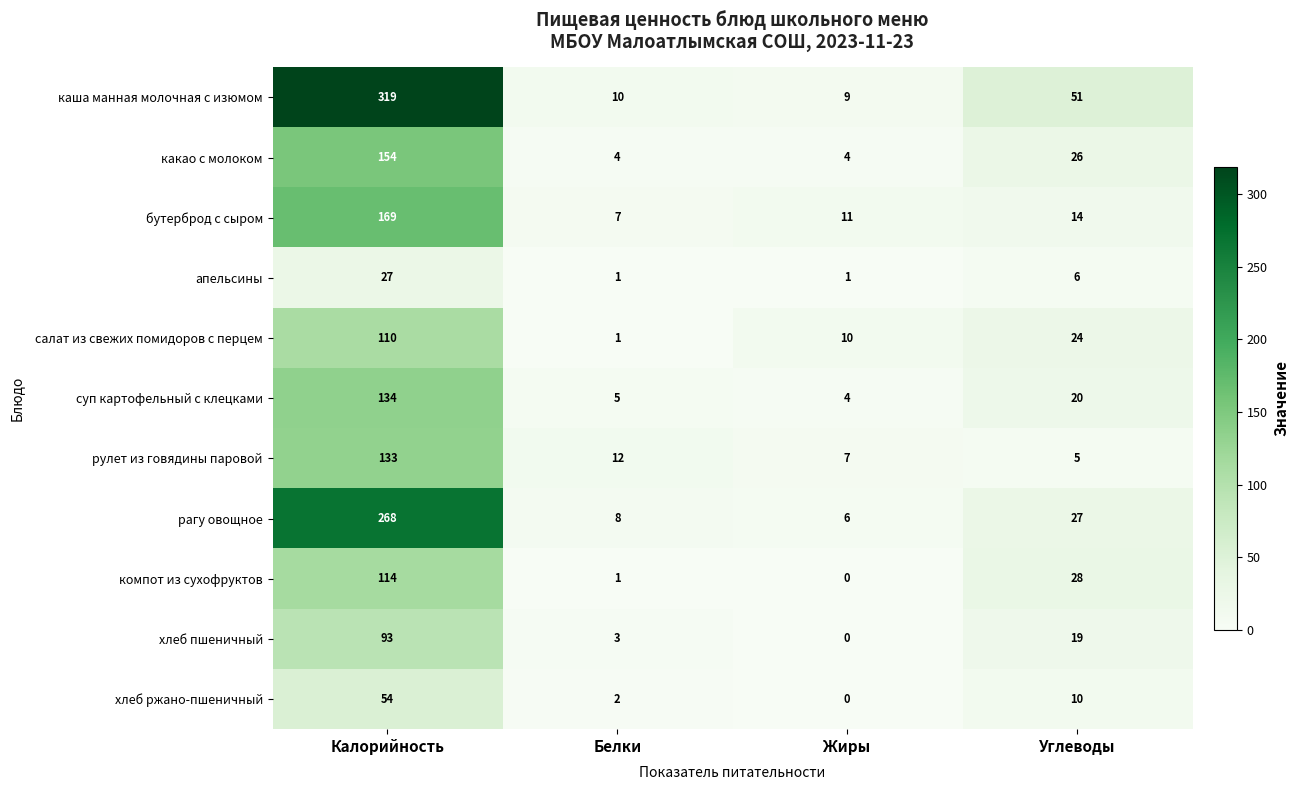

How many distinct data groups are displayed?

11